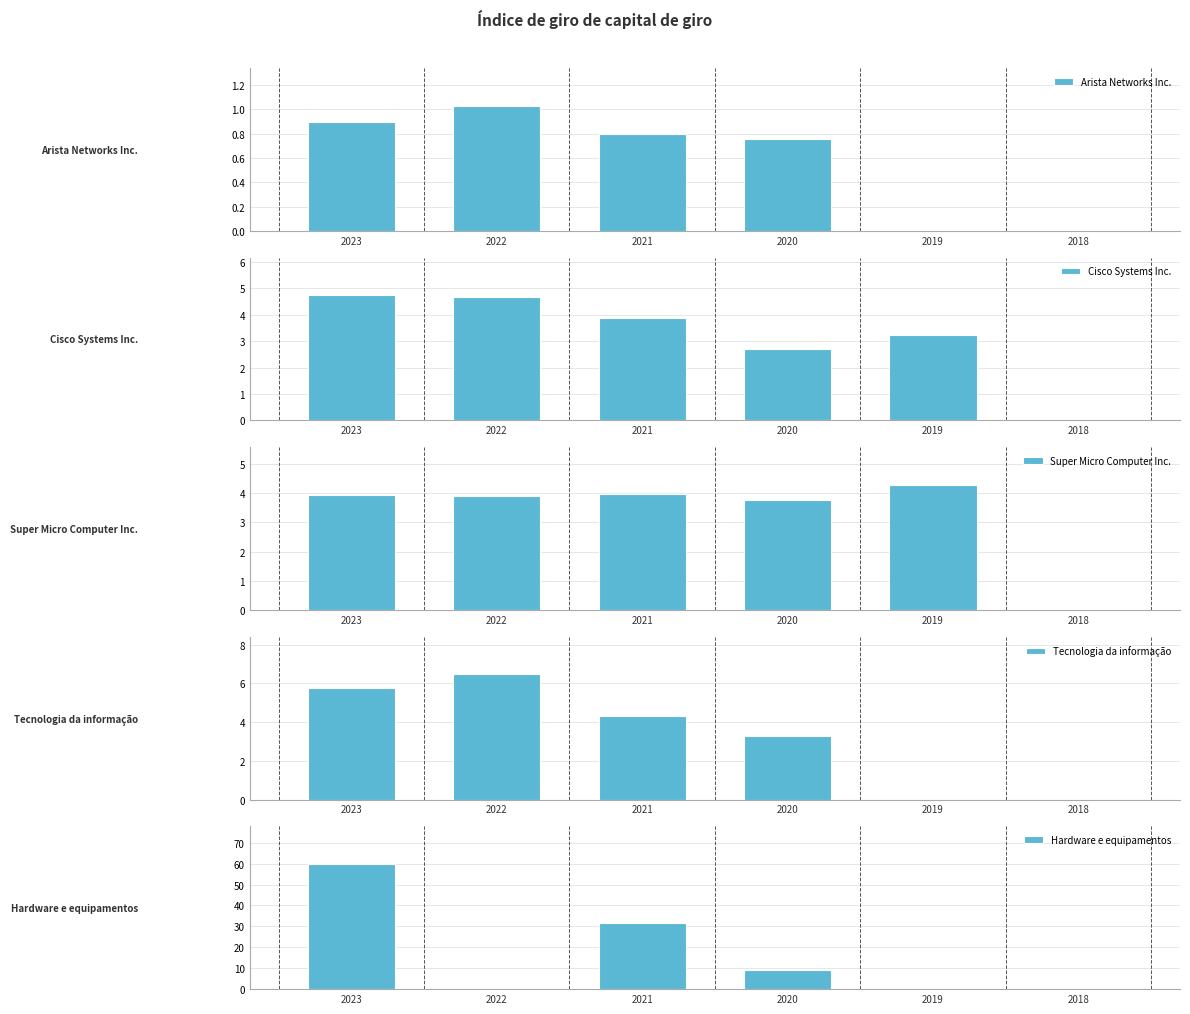

Is the value of Super Micro Computer Inc. at 2023 greater than the value of Arista Networks Inc. at 2019?

Yes